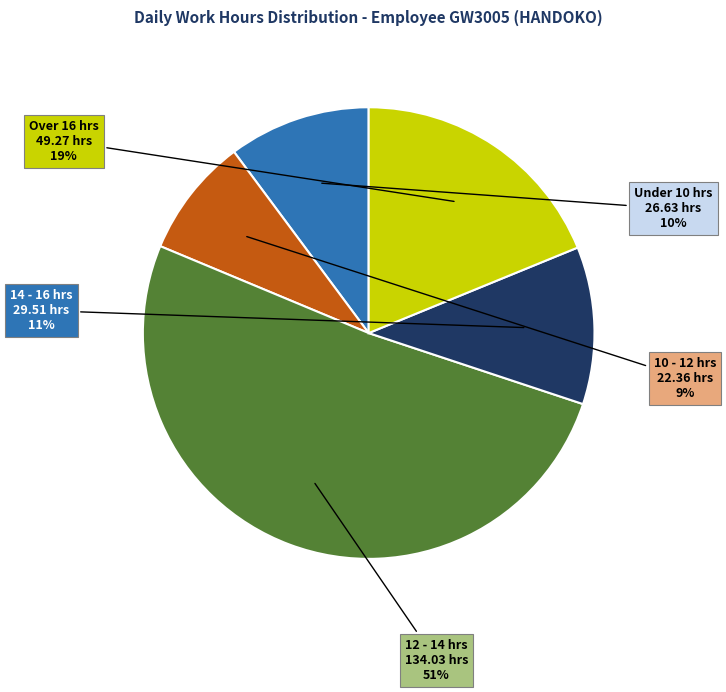

Rank the categories by value from lowest to highest.

10 - 12 hrs, Under 10 hrs, 14 - 16 hrs, Over 16 hrs, 12 - 14 hrs